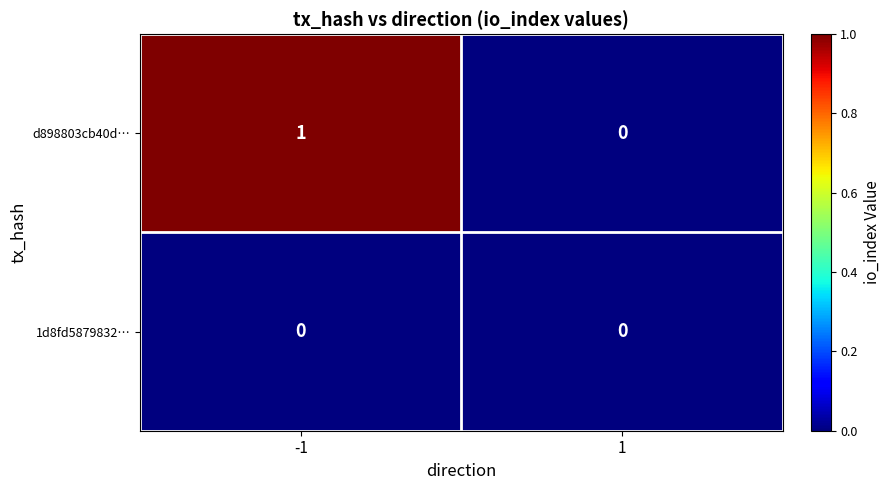

What is the spread (max minus min) of values at -1?

1